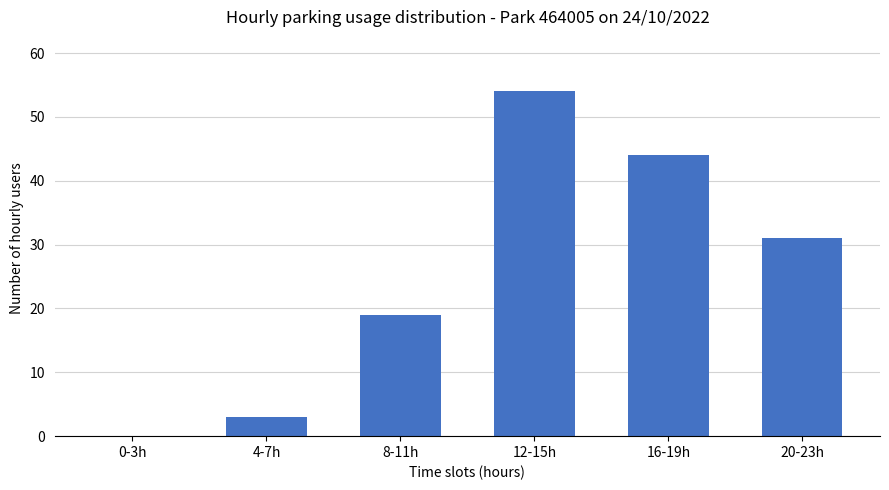

What is the greatest value displayed?

54